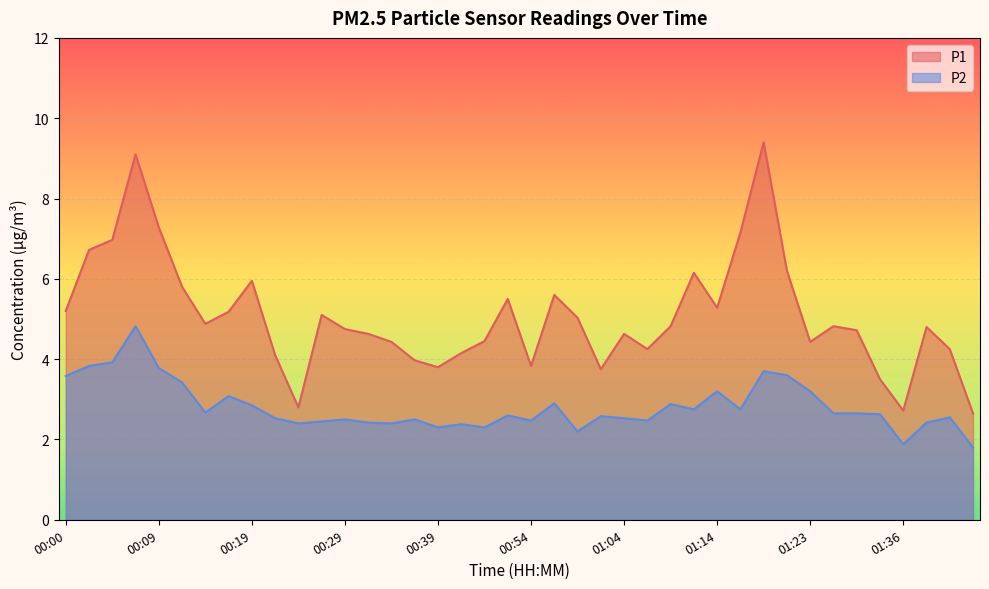

Reading left to right, extract all data points from this chart.

P1: 5.2	6.7	7.0	9.1	7.3	5.8	4.9	5.2	6.0	4.1	2.8	5.1	4.8	4.6	4.4	4.0	3.8	4.2	4.5	5.5	3.8	5.6	5.0	3.8	4.6	4.2	4.8	6.2	5.3	7.2	9.4	6.2	4.4	4.8	4.7	3.5	2.7	4.8	4.2	2.6
P2: 3.6	3.8	3.9	4.8	3.8	3.4	2.7	3.1	2.9	2.5	2.4	2.5	2.5	2.4	2.4	2.5	2.3	2.4	2.3	2.6	2.5	2.9	2.2	2.6	2.5	2.5	2.9	2.8	3.2	2.8	3.7	3.6	3.2	2.6	2.6	2.6	1.9	2.4	2.5	1.8